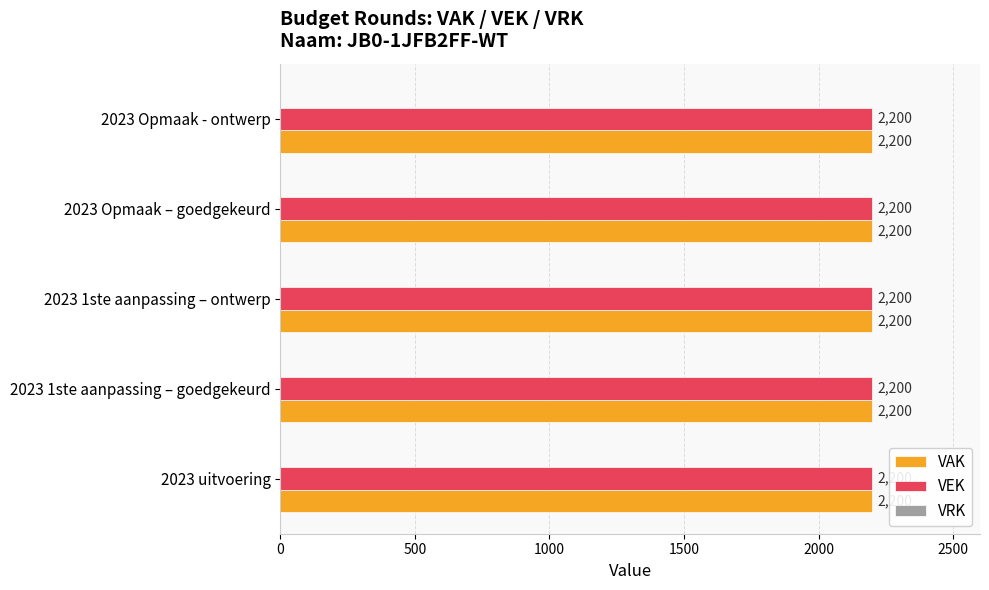

At which label is VEK closest to 2200?

2023 uitvoering